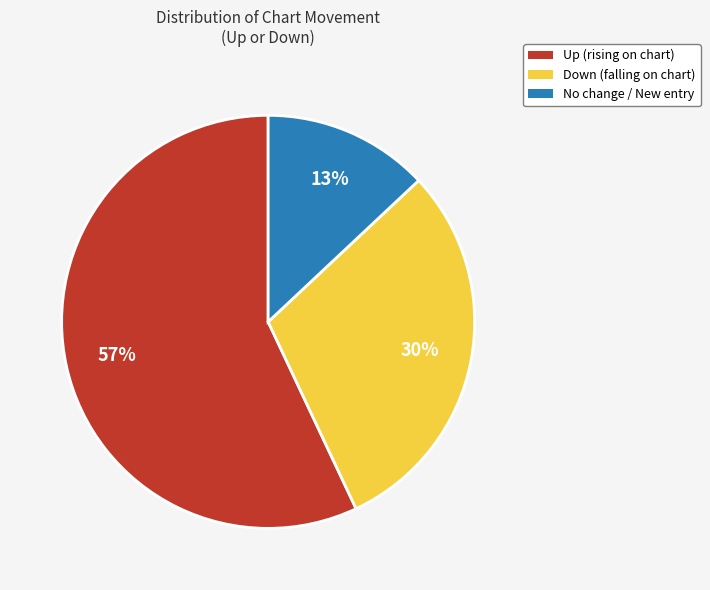

Which has a higher value, Up (rising on chart) or Down (falling on chart)?

Up (rising on chart)